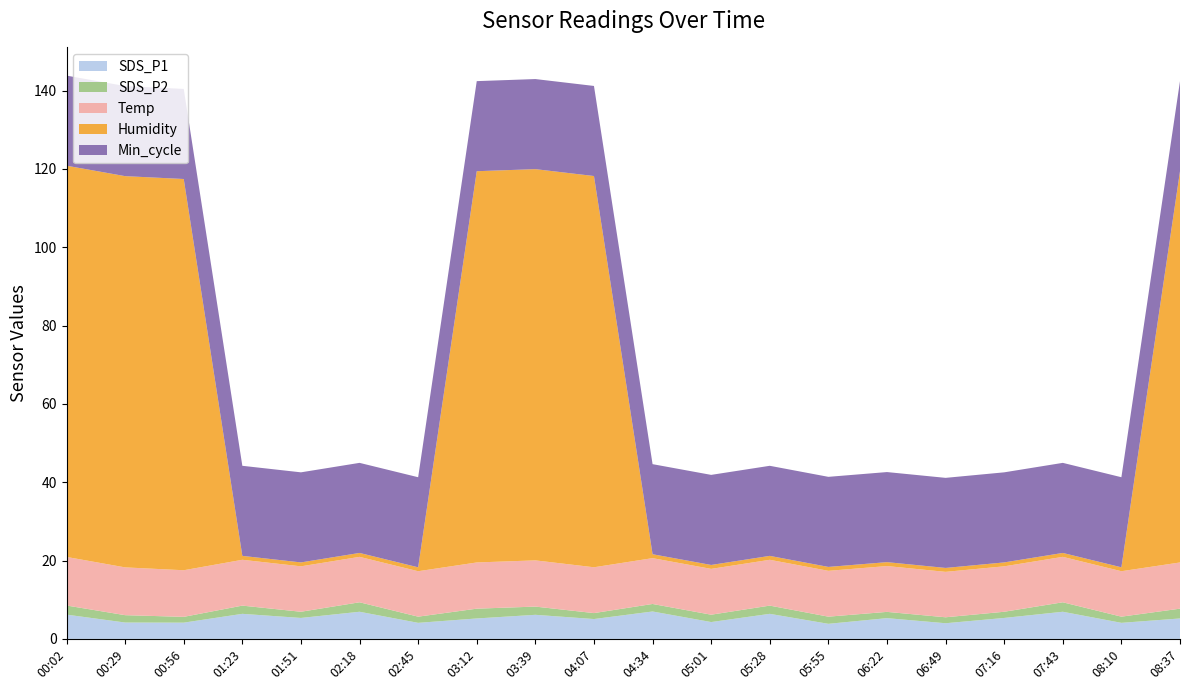

Reading left to right, what are all the values shown in this chart?

SDS_P1: 6.2	4.2	4.2	6.4	5.3	6.9	4.1	5.2	6.2	5.1	7.0	4.3	6.4	3.9	5.3	4.0	5.3	6.9	4.1	5.2
SDS_P2: 2.3	1.9	1.5	2.1	1.6	2.4	1.6	2.5	2.1	1.5	1.9	1.9	2.1	1.8	1.6	1.5	1.6	2.4	1.6	2.5
Temp: 12.4	12.2	11.9	11.7	11.6	11.6	11.6	11.8	11.8	11.7	11.7	11.7	11.7	11.7	11.7	11.6	11.6	11.6	11.6	11.8
Humidity: 99.9	99.9	99.9	1.0	1.0	1.0	1.0	99.9	99.9	99.9	1.0	1.0	1.0	1.0	1.0	1.0	1.0	1.0	1.0	99.9
Min_cycle: 23.0	23.0	23.0	23.0	23.0	23.0	23.0	23.0	23.0	23.0	23.0	23.0	23.0	23.0	23.0	23.0	23.0	23.0	23.0	23.0